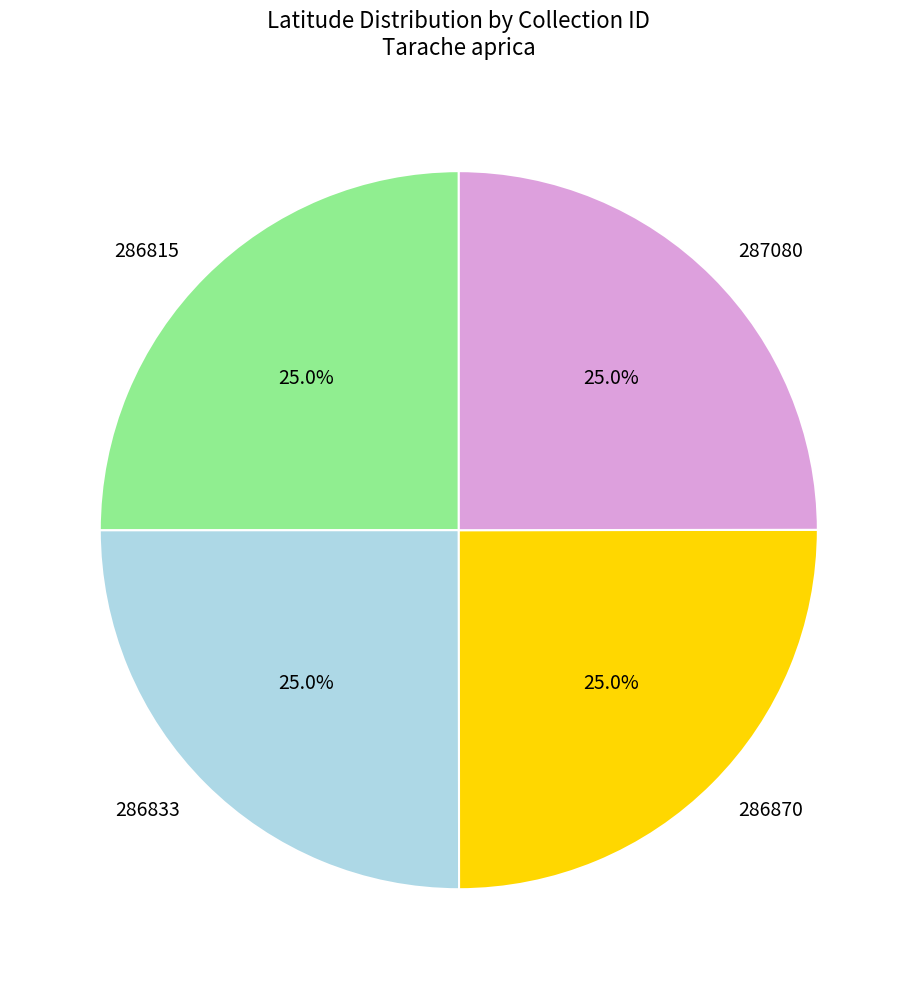

Is 286870 the majority of the pie?

No